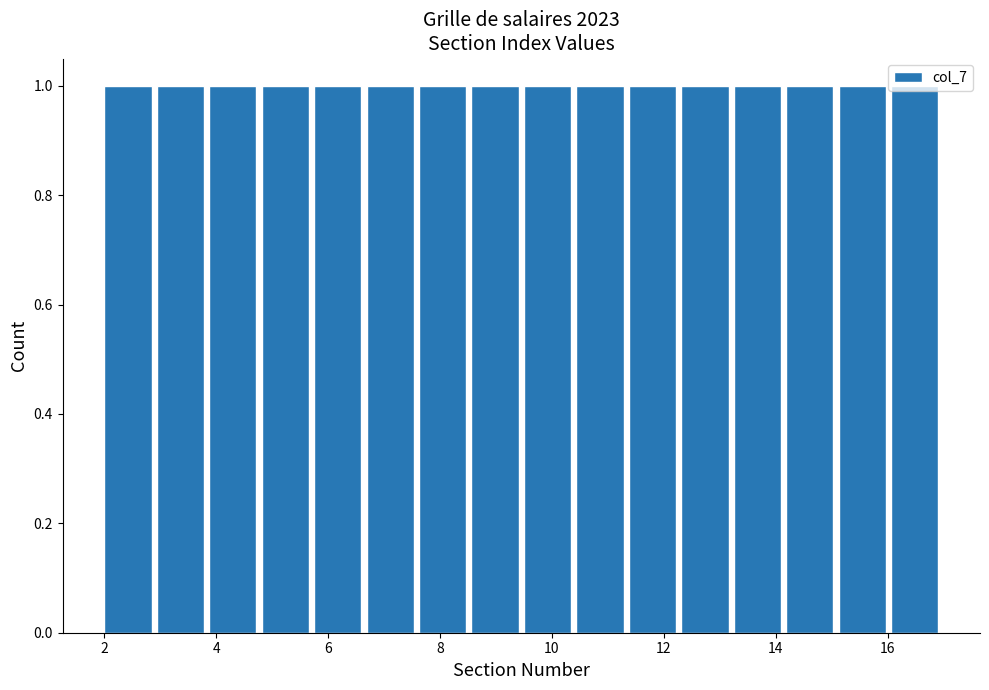

Reading left to right, transcribe this chart: for each bar, give the range it covers on the x-axis and its height. Neither the bar edges nor the heights are printed on the chart, so give them approximately, as read against the axes.

2.0 to 3.0: 1
3.0 to 3.8: 1
3.8 to 4.8: 1
4.8 to 5.8: 1
5.8 to 6.6: 1
6.6 to 7.6: 1
7.6 to 8.6: 1
8.6 to 9.6: 1
9.6 to 10.4: 1
10.4 to 11.4: 1
11.4 to 12.4: 1
12.4 to 13.2: 1
13.2 to 14.2: 1
14.2 to 15.2: 1
15.2 to 16.0: 1
16.0 to 17.0: 1